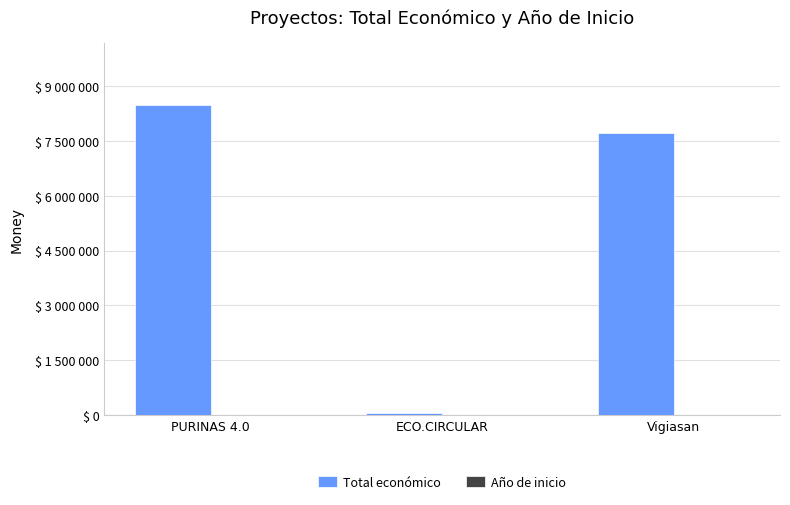

What is the average value of the Total económico series?

5415005